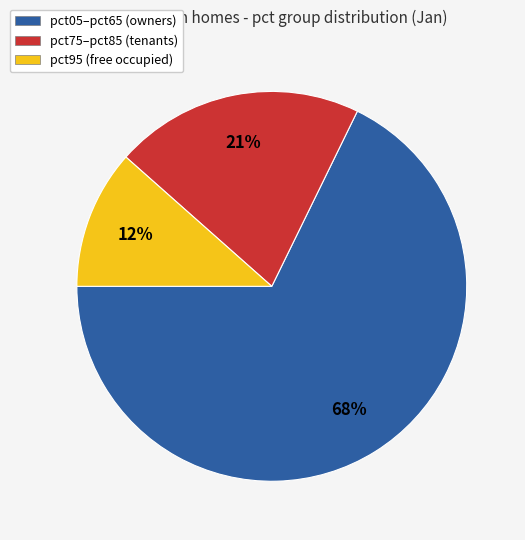

Count the number of slices in the pie.

3